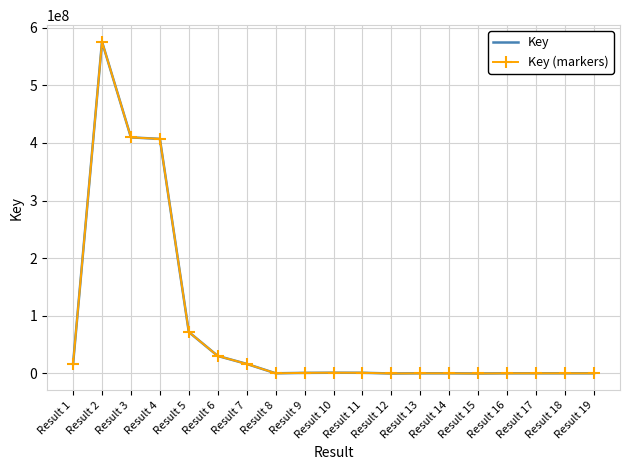

What is the sum of all Key values?

1533677379